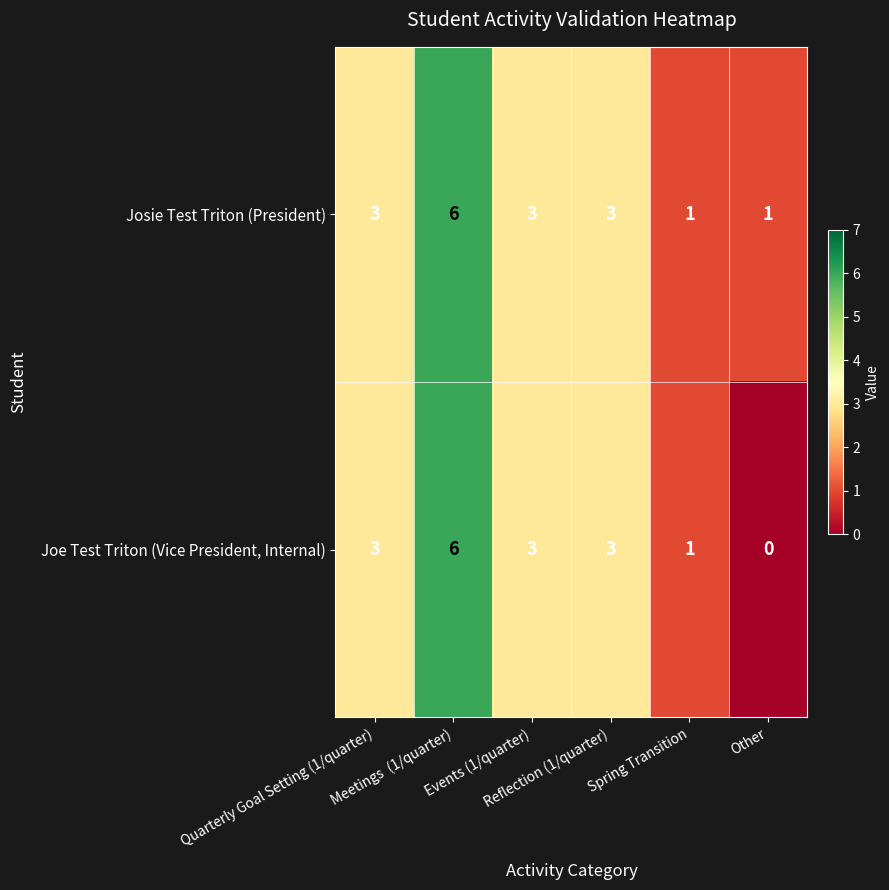

How many Josie Test Triton (President) values are between 1 and 3?

5